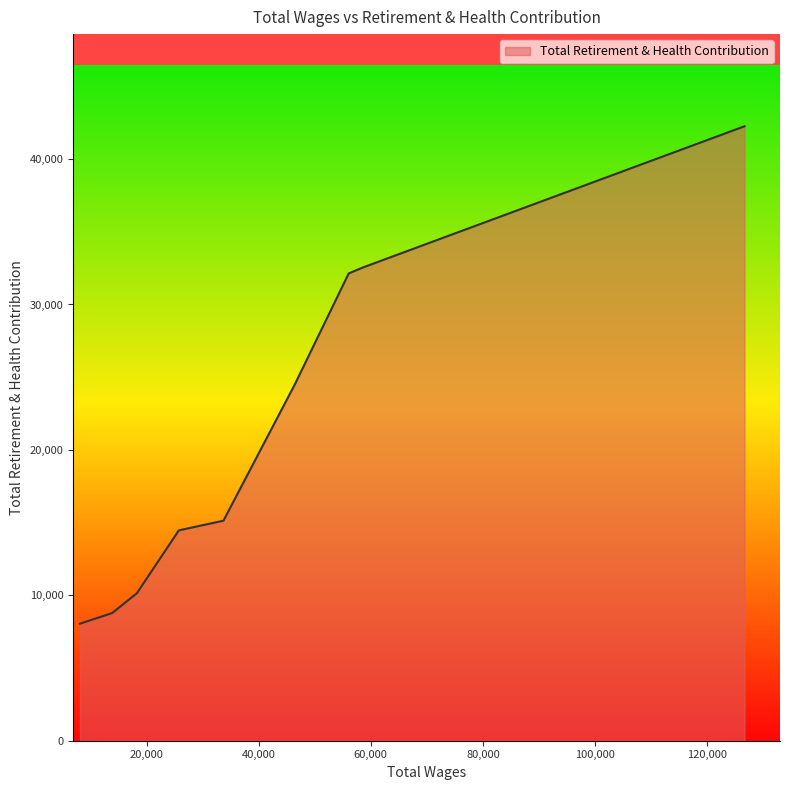

What is the sum of all values?

220477